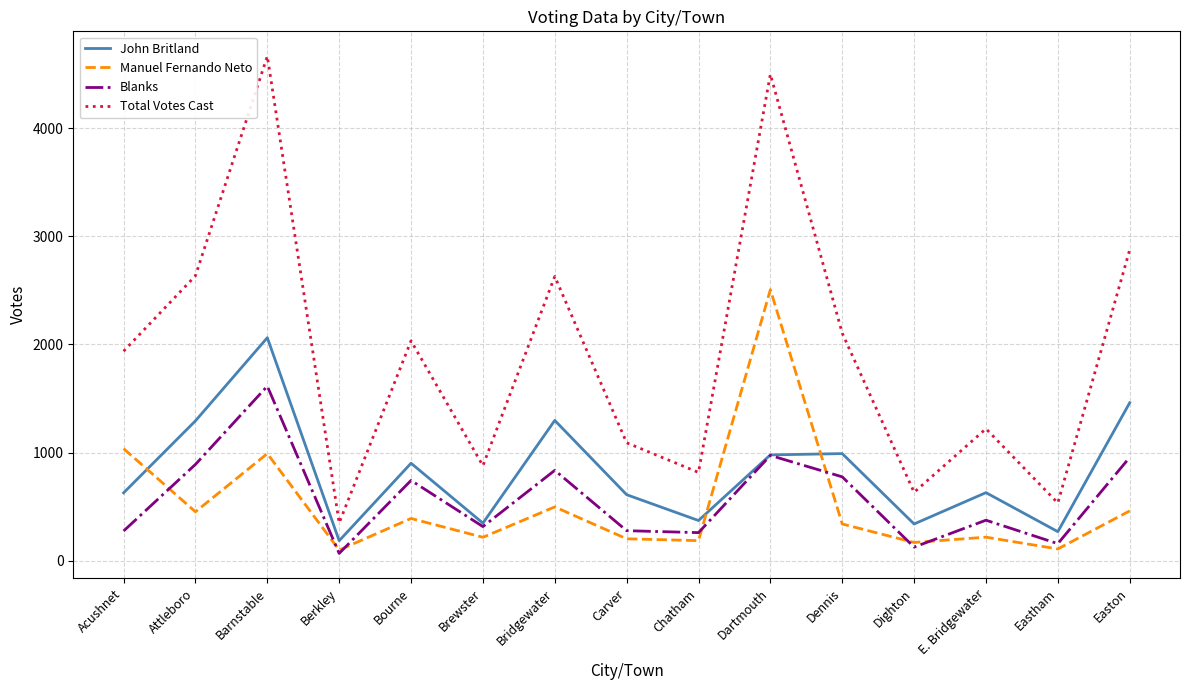

What is the maximum value for John Britland?

2062